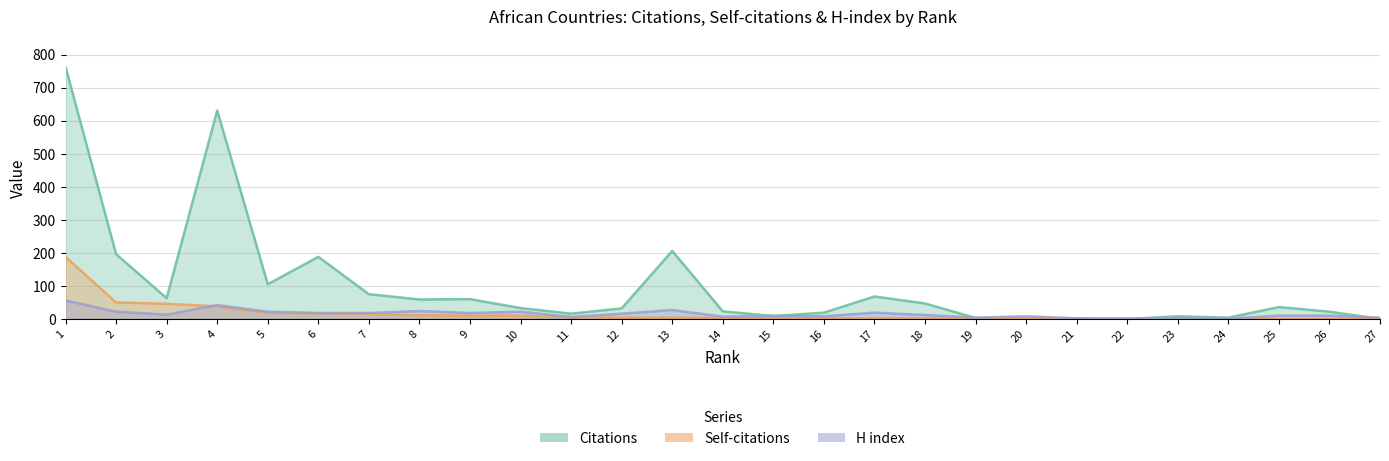

True or false: Self-citations has more than 1 points higher than both neighbors.

False